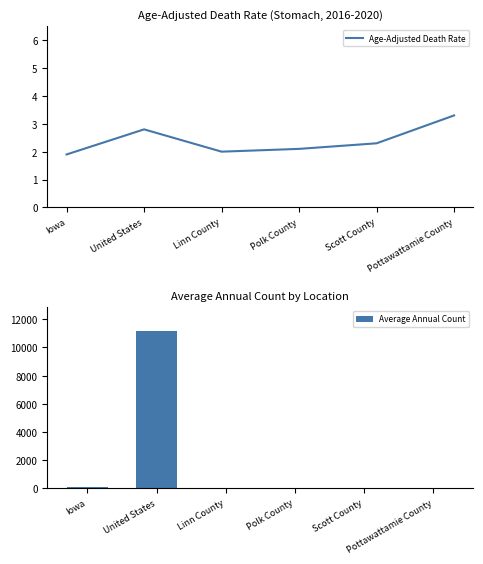

Which category has the highest value in the Age-Adjusted Death Rate series?

Pottawattamie County